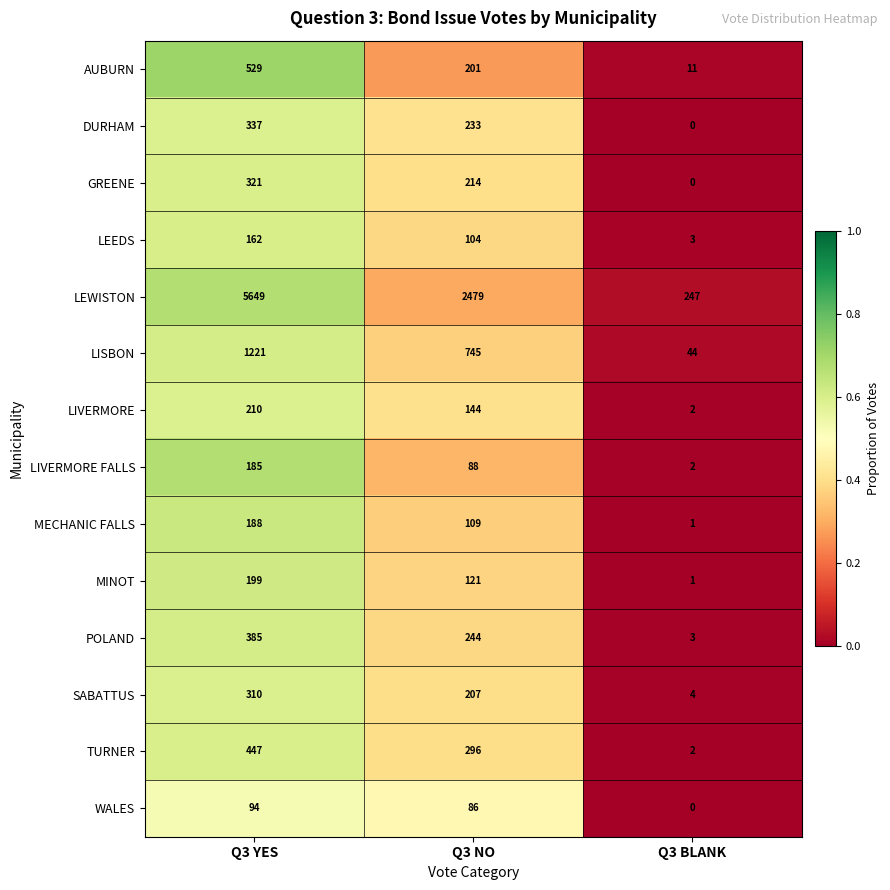

What is the difference between the LIVERMORE FALLS values at Q3 BLANK and Q3 YES?

183